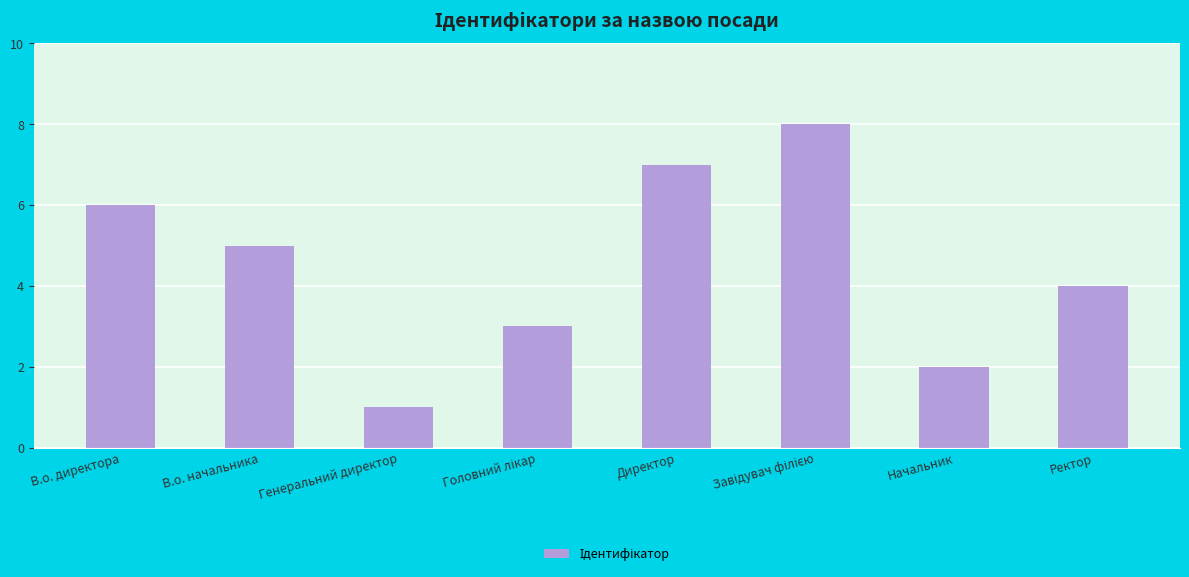

How many series are shown in this chart?

1